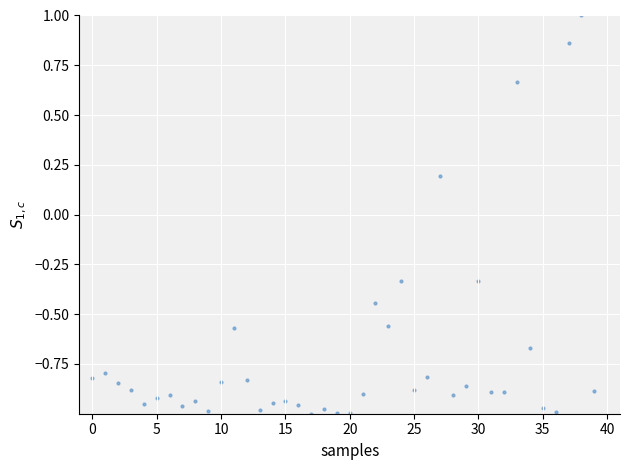

What is the range of Y values (max minus min)?

2.0